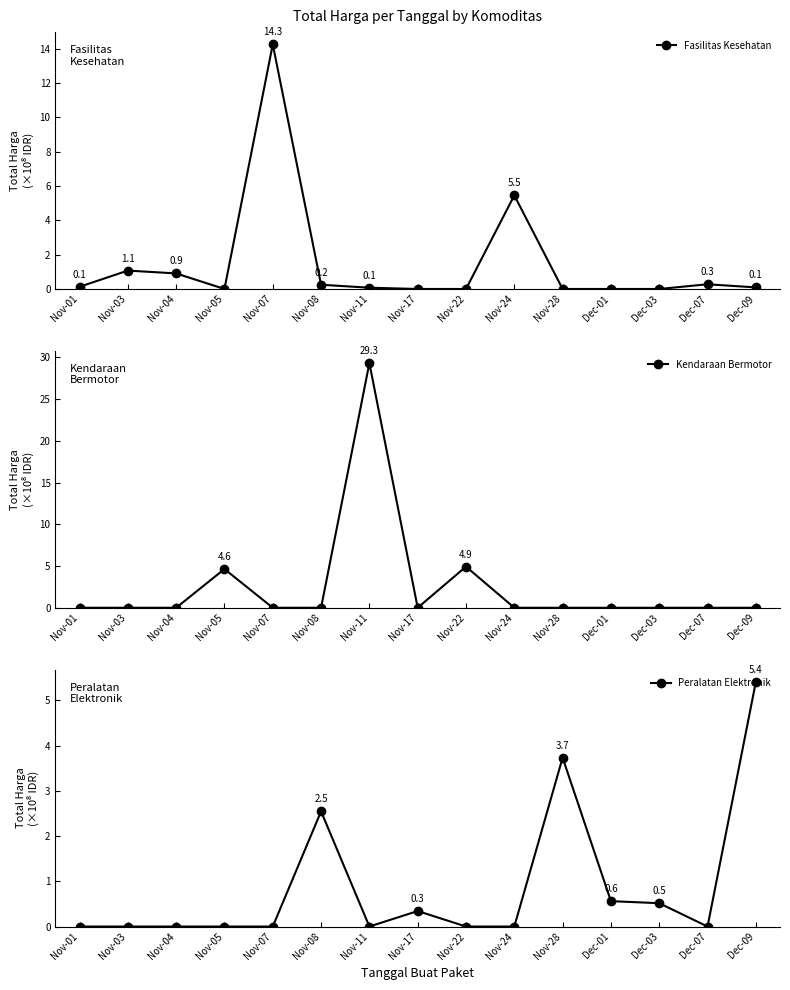

At which category is the sum across all series the highest?

Nov-11